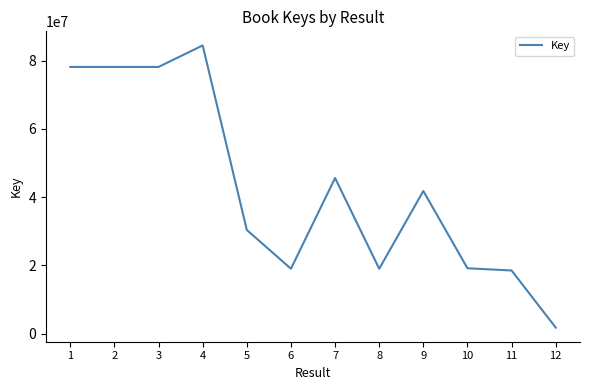

What value does the data have at 4?

84494892